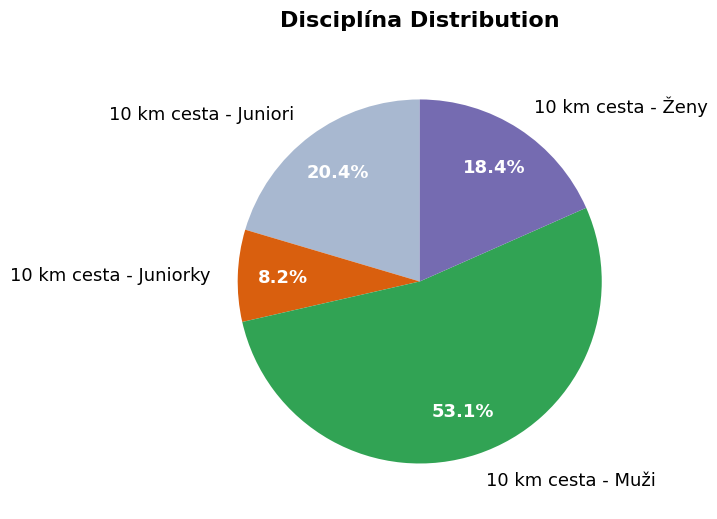

Combined, do 10 km cesta - Juniorky and 10 km cesta - Ženy account for over 50%?

No